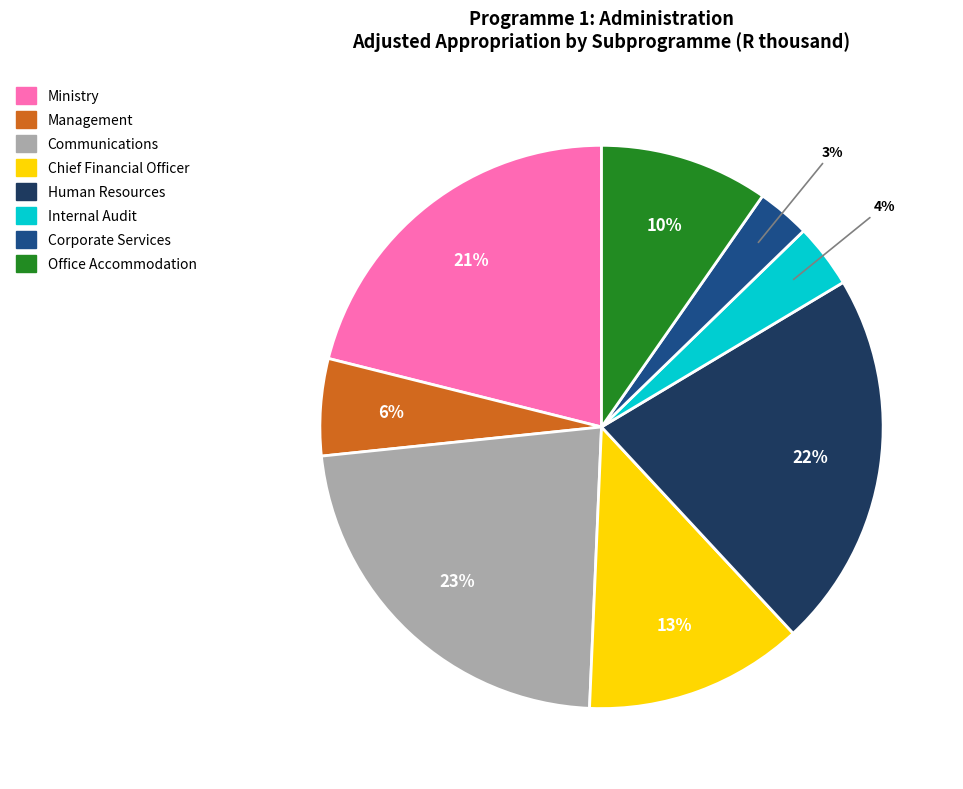

Which category has the smallest portion of the pie?

Corporate Services